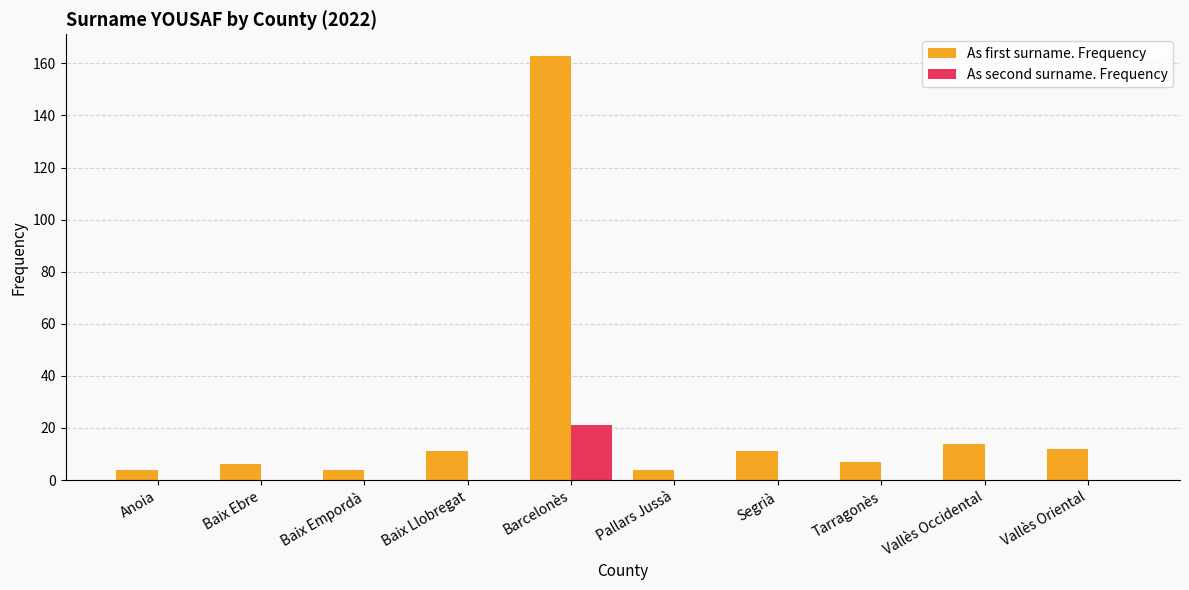

The As second surname. Frequency series shows -8 at Vallès Occidental. True or false?

False